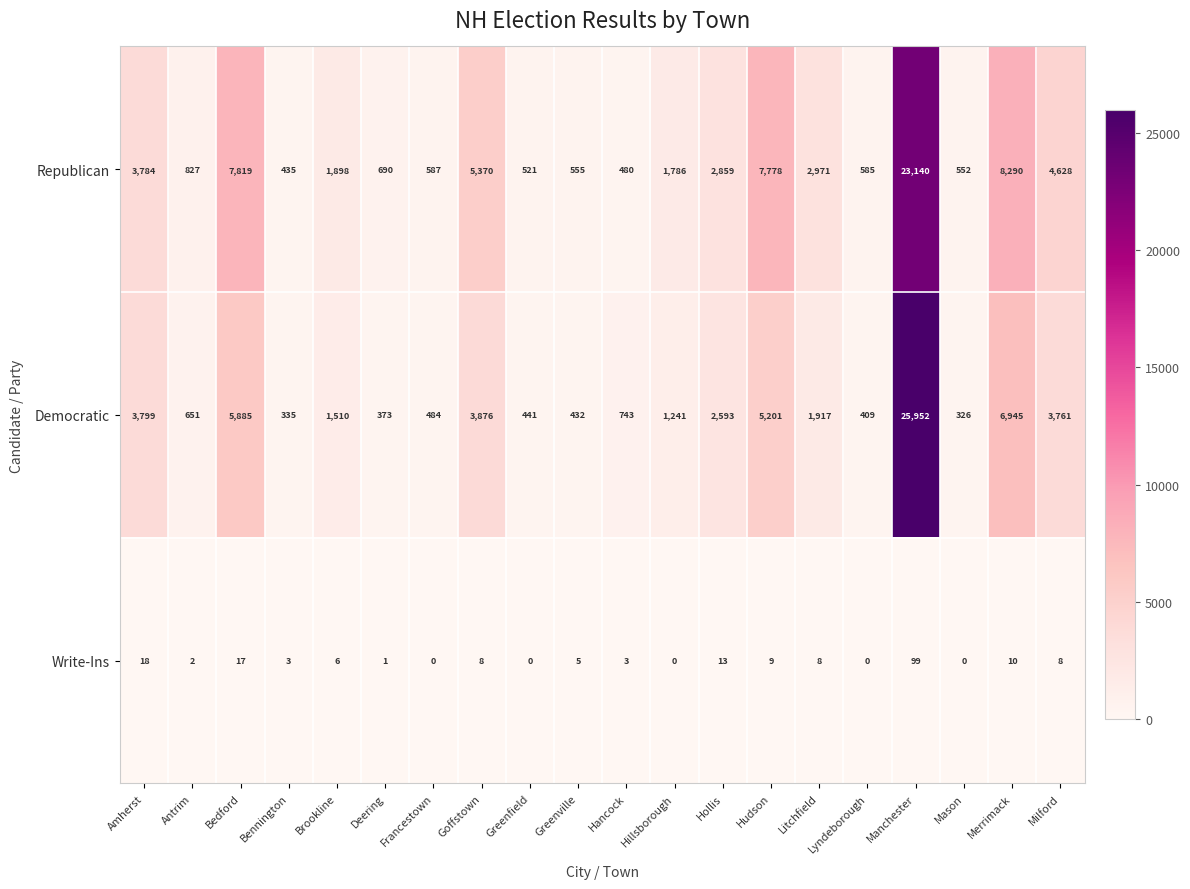

Which series has the widest spread of values?

Democratic